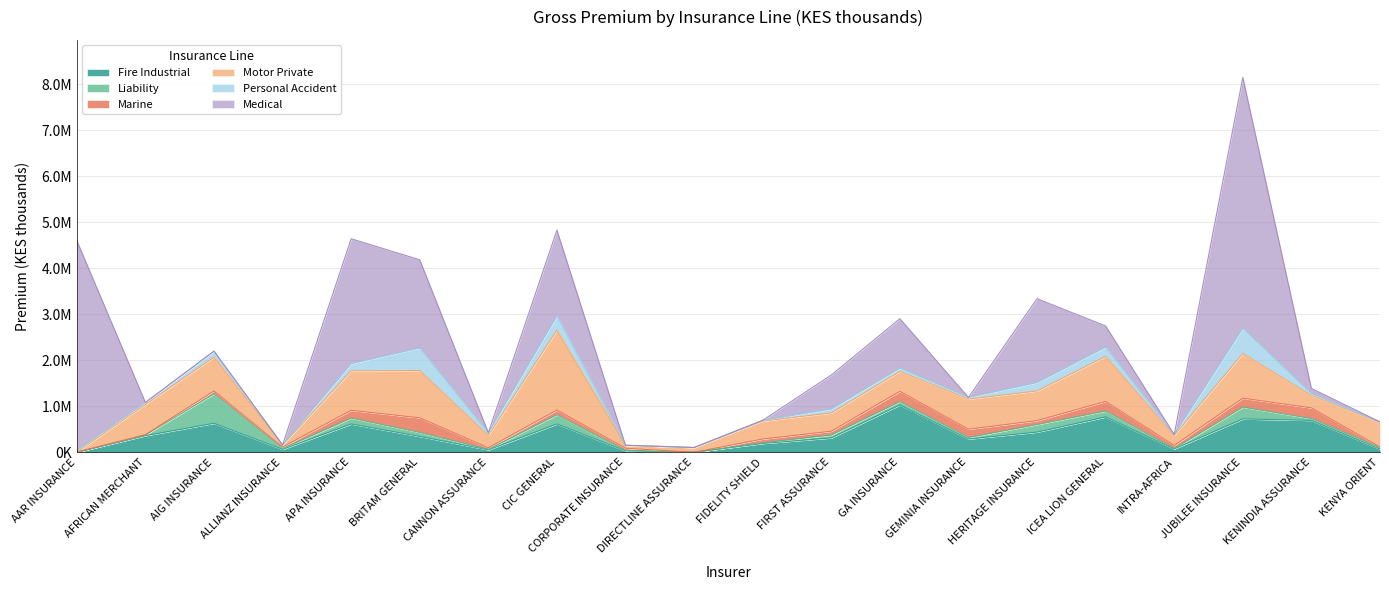

Rank the categories by Fire Industrial value from lowest to highest.

AAR INSURANCE, DIRECTLINE ASSURANCE, CORPORATE INSURANCE, CANNON ASSURANCE, ALLIANZ INSURANCE, KENYA ORIENT, INTRA-AFRICA, FIDELITY SHIELD, GEMINIA INSURANCE, FIRST ASSURANCE, BRITAM GENERAL, AFRICAN MERCHANT, HERITAGE INSURANCE, APA INSURANCE, CIC GENERAL, AIG INSURANCE, KENINDIA ASSURANCE, JUBILEE INSURANCE, ICEA LION GENERAL, GA INSURANCE